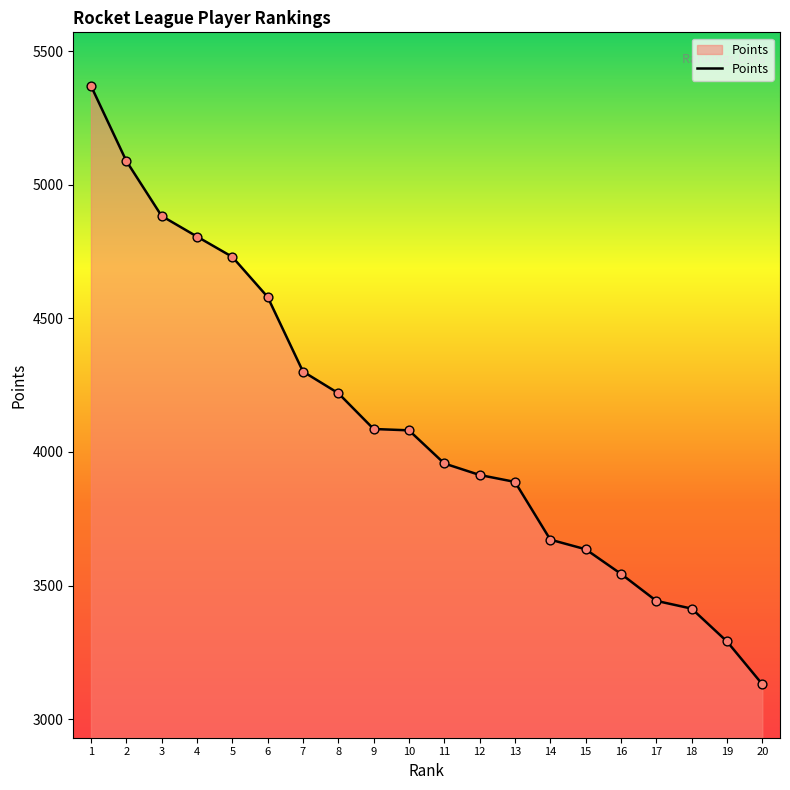

Between 3 and 10, which is larger?

3